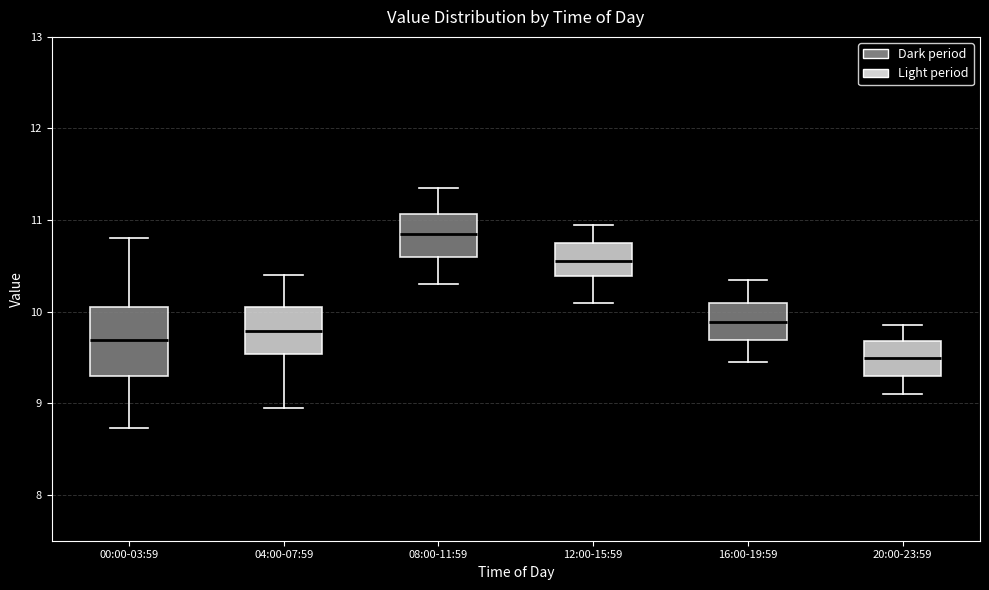

Reading left to right, transcribe this box plot: for each box, give where its median line is, the range the box spans, and where its two whiskers end, as read against the y-axis. The values are not printed on the chart, so give them approximately, as read against the axis.

00:00-03:59: median 9.7, box 9.3 to 10.1, whiskers 8.7 to 10.8
04:00-07:59: median 9.8, box 9.5 to 10.1, whiskers 9.0 to 10.4
08:00-11:59: median 10.9, box 10.6 to 11.1, whiskers 10.3 to 11.4
12:00-15:59: median 10.6, box 10.4 to 10.8, whiskers 10.1 to 11.0
16:00-19:59: median 9.9, box 9.7 to 10.1, whiskers 9.5 to 10.4
20:00-23:59: median 9.5, box 9.3 to 9.7, whiskers 9.1 to 9.9